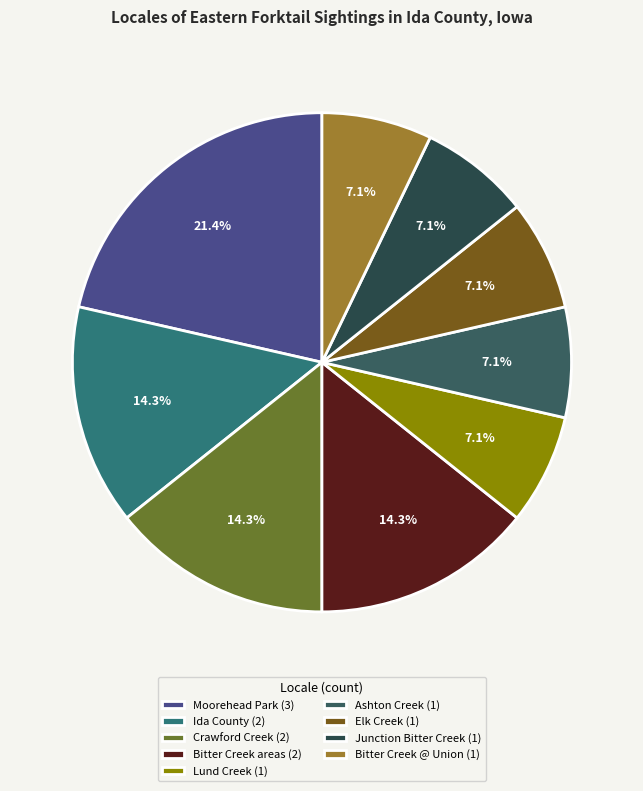

To the nearest percent, what is the average slice percentage?

11%